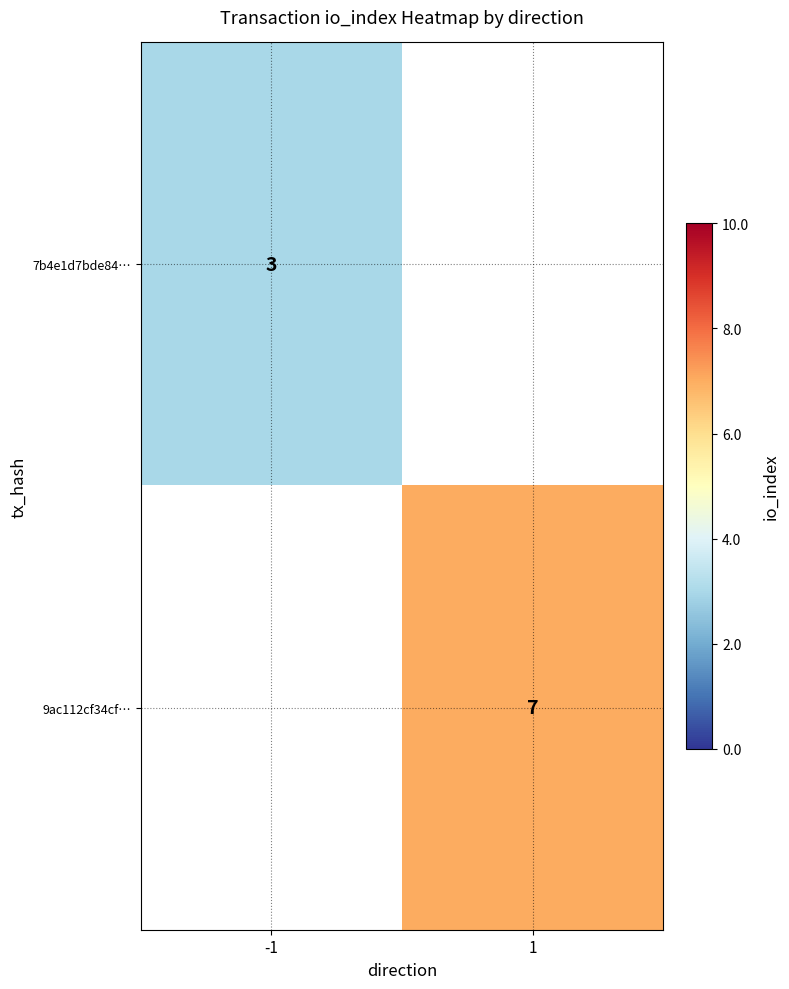

True or false: 9ac112cf34cf… has a value of 7 at 1.

True